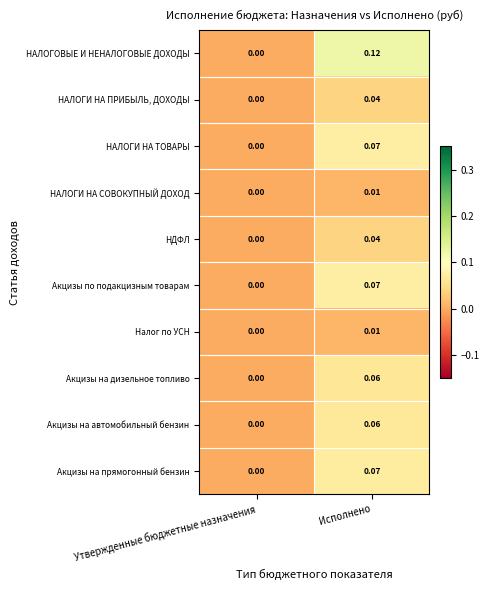

Which series has the largest range (max minus min)?

НАЛОГОВЫЕ И НЕНАЛОГОВЫЕ ДОХОДЫ